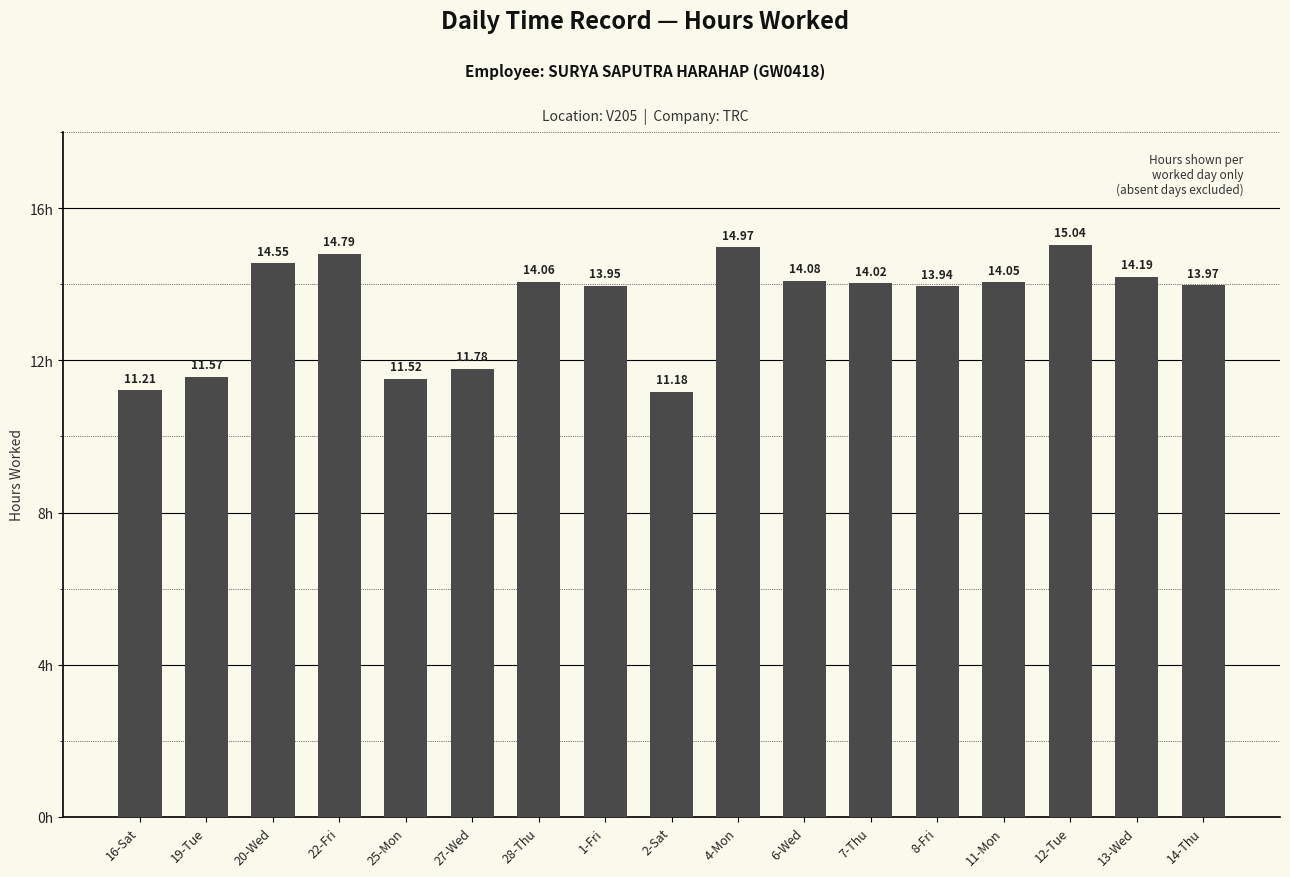

How many categories are shown in the chart?

17